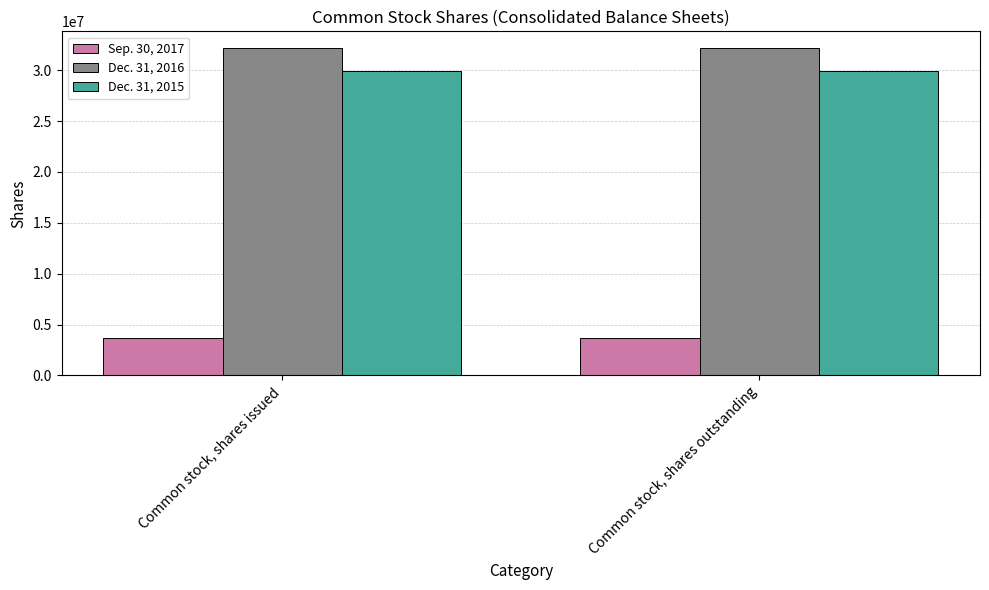

What is the spread (max minus min) of values at Common stock, shares issued?

28530874